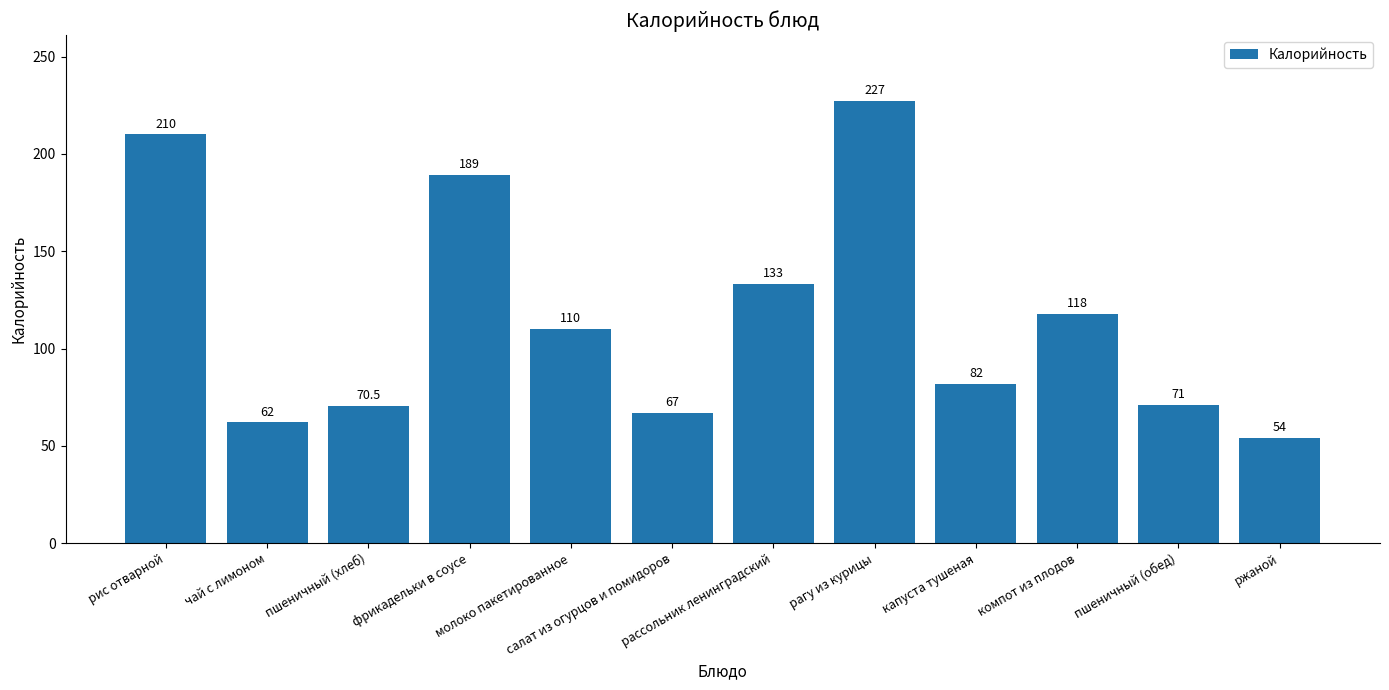

Which category has the highest value across all series?

рагу из курицы